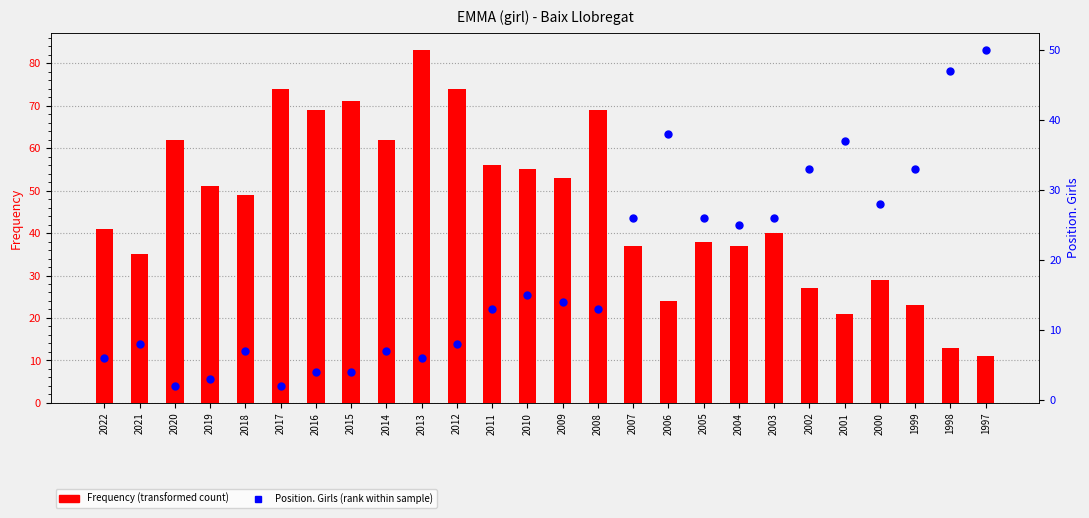

Which series contains the highest Y value?

Frequency (transformed count)